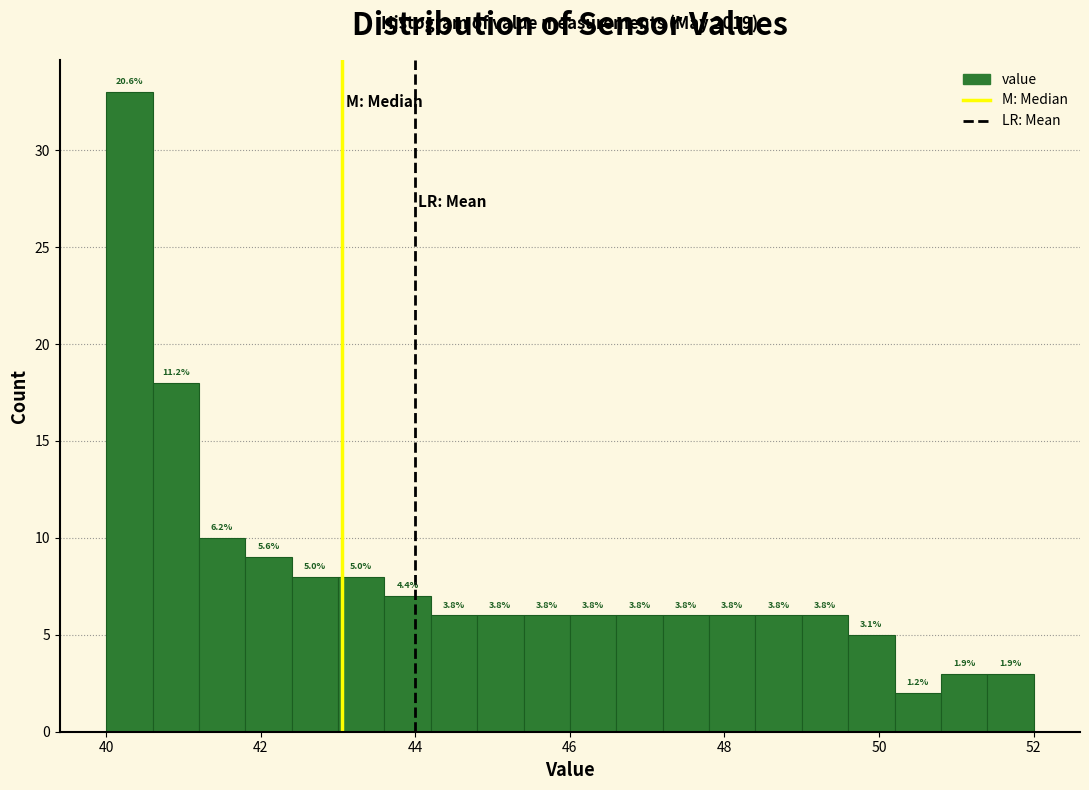

Around what value on the x-axis is the tallest bar? Give the approximate position of its centre, as read against the axis.

40.4